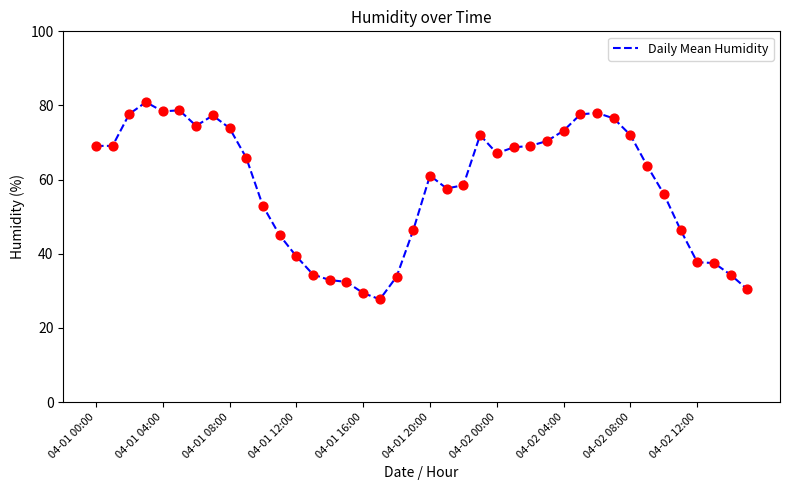

What is the difference between the maximum and minimum values?

53.2